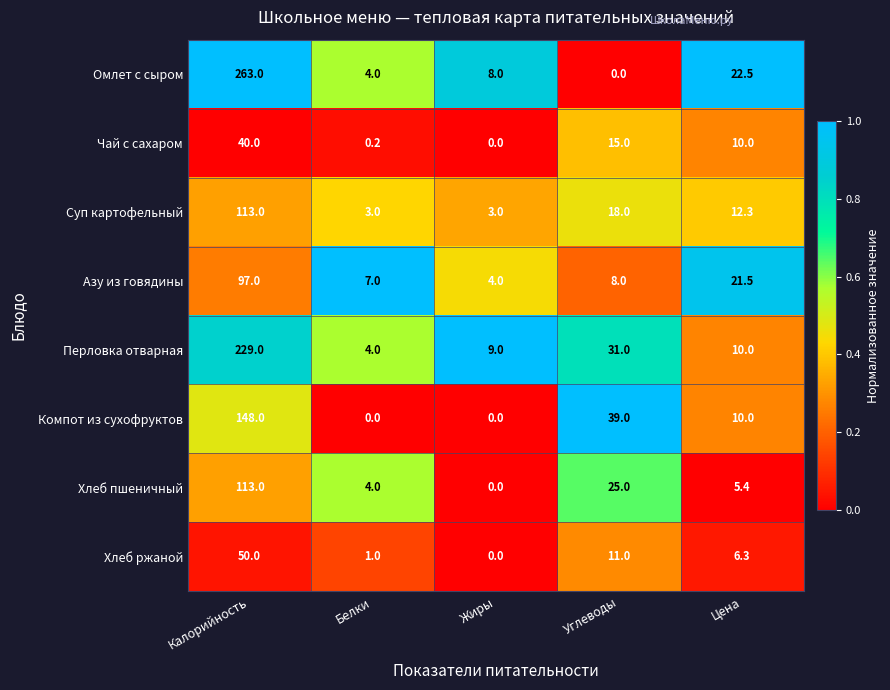

What is the spread (max minus min) of values at Углеводы?

39.0